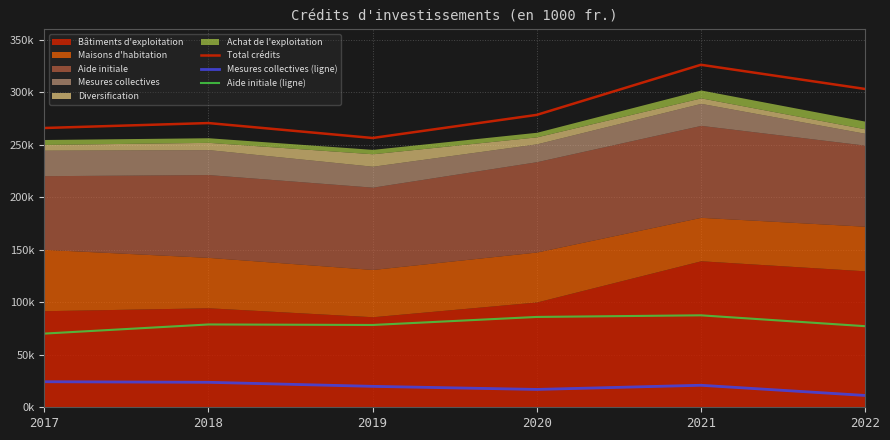

At how many categories does at least one series exceed 305290?

1